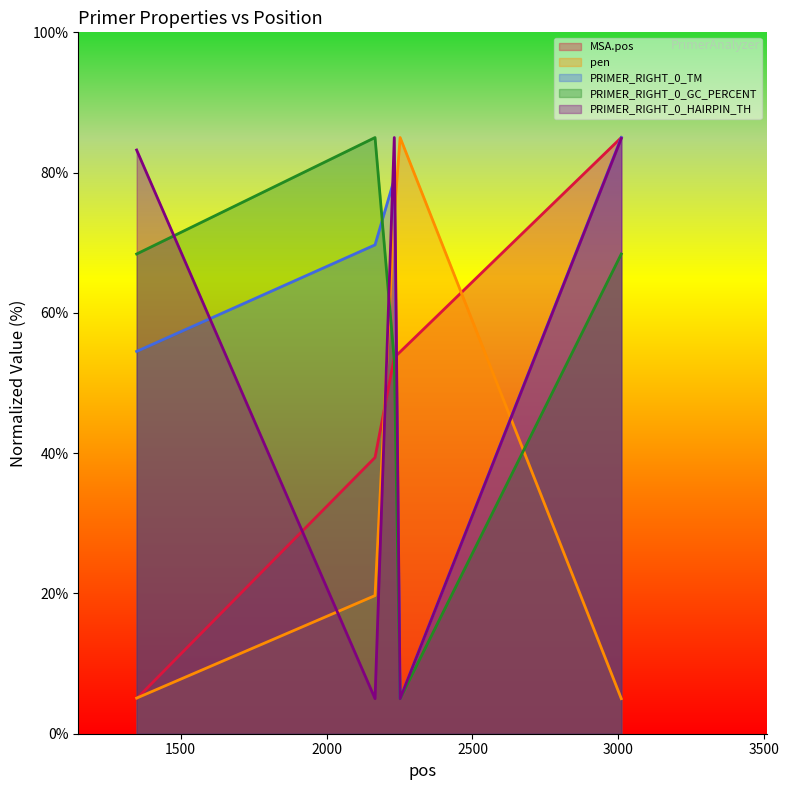

Does the chart display data point markers on the line(s)?

No